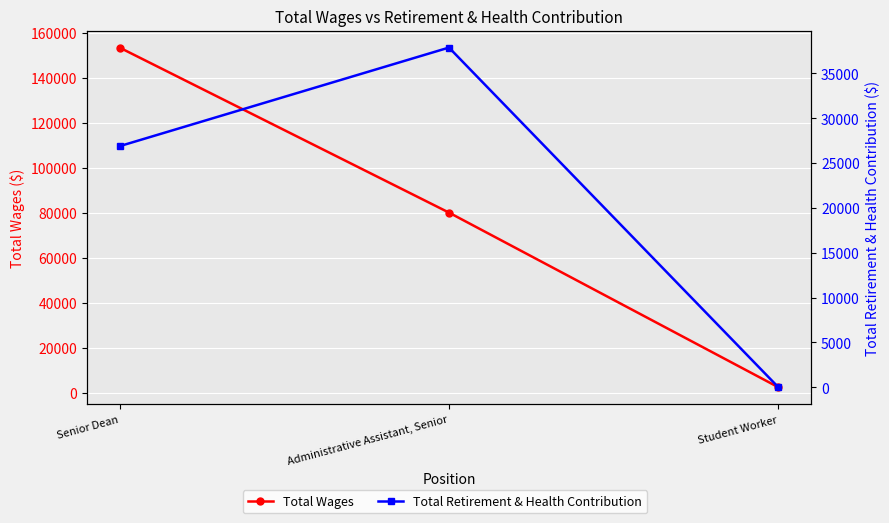

Where is Total Wages nearest to the value 77894?

Administrative Assistant, Senior